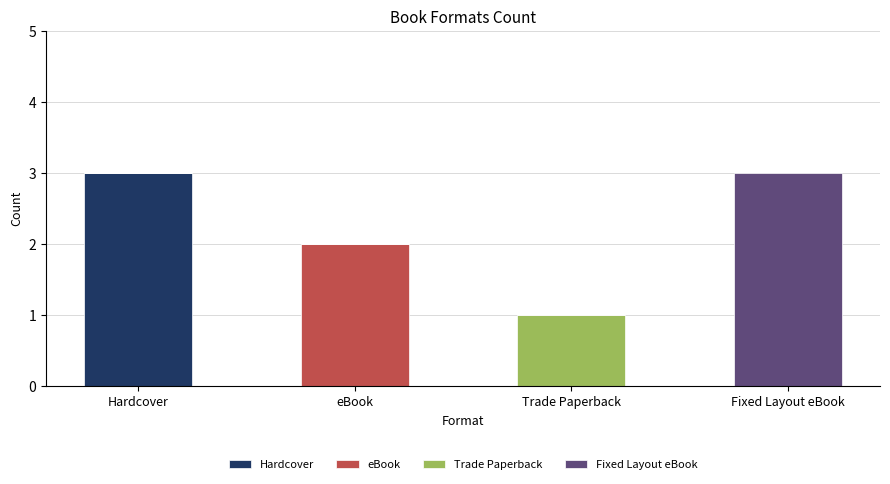

What is the highest value of the Hardcover series?

3